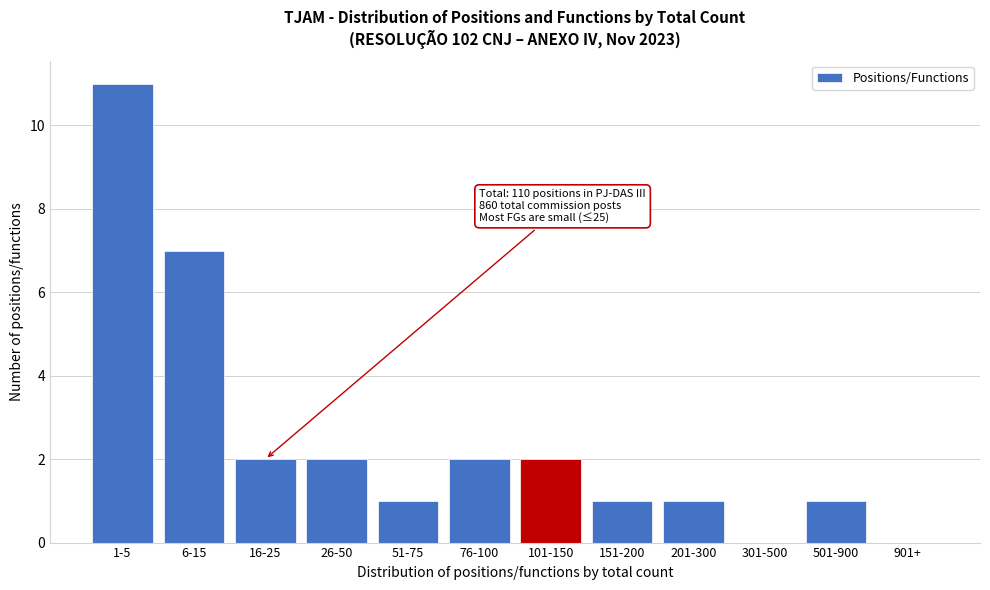

Reading left to right, transcribe all the data shown in this chart.

1-5=11	6-15=7	16-25=2	26-50=2	51-75=1	76-100=2	101-150=2	151-200=1	201-300=1	301-500=0	501-900=1	901+=0